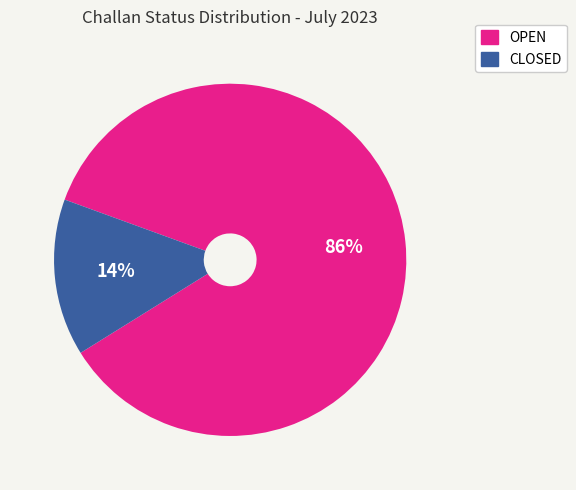

How many segments does this pie chart have?

2